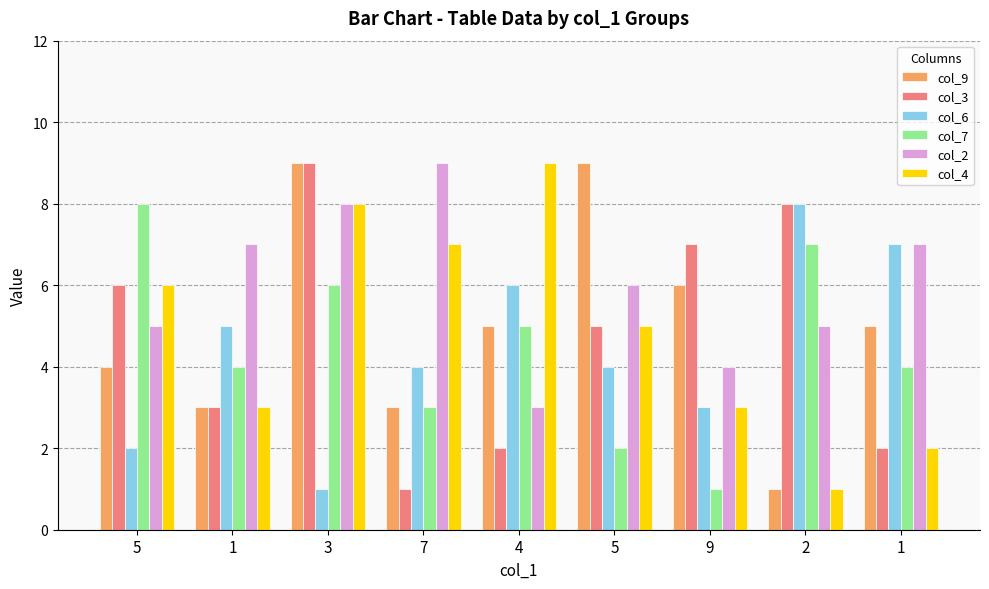

Reading left to right, extract all data points from this chart.

col_9: 5=4	1=3	3=9	7=3	4=5	5=9	9=6	2=1	1=5
col_3: 5=6	1=3	3=9	7=1	4=2	5=5	9=7	2=8	1=2
col_6: 5=2	1=5	3=1	7=4	4=6	5=4	9=3	2=8	1=7
col_7: 5=8	1=4	3=6	7=3	4=5	5=2	9=1	2=7	1=4
col_2: 5=5	1=7	3=8	7=9	4=3	5=6	9=4	2=5	1=7
col_4: 5=6	1=3	3=8	7=7	4=9	5=5	9=3	2=1	1=2